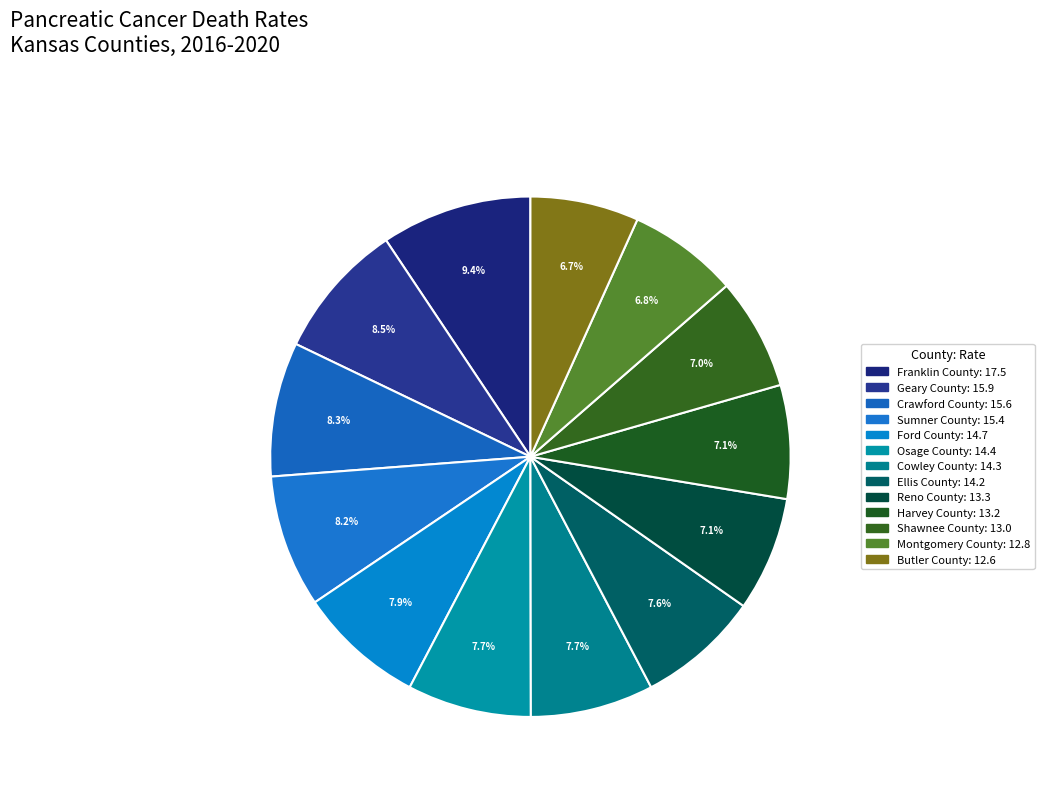

How many slices are in this pie chart?

13